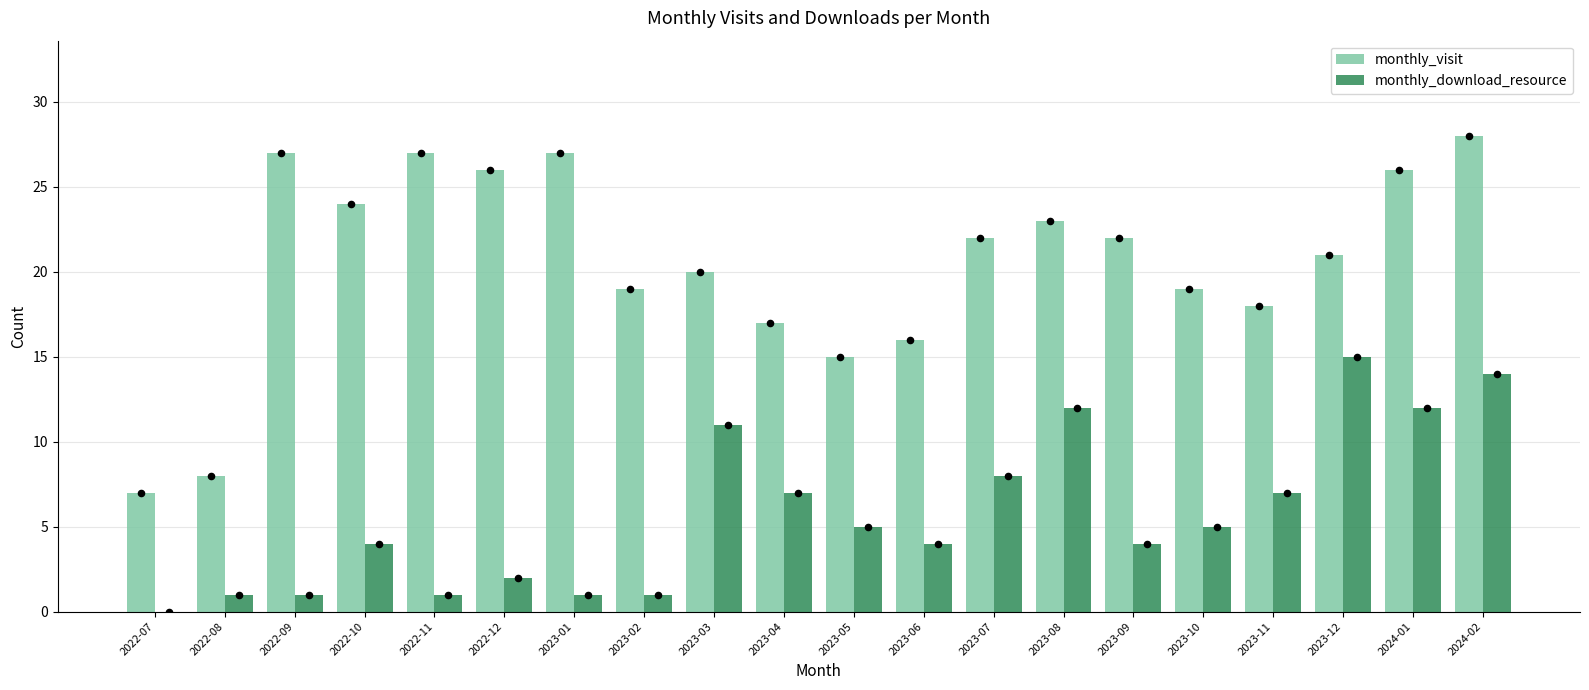

Which series reaches the maximum Y coordinate?

monthly_visit